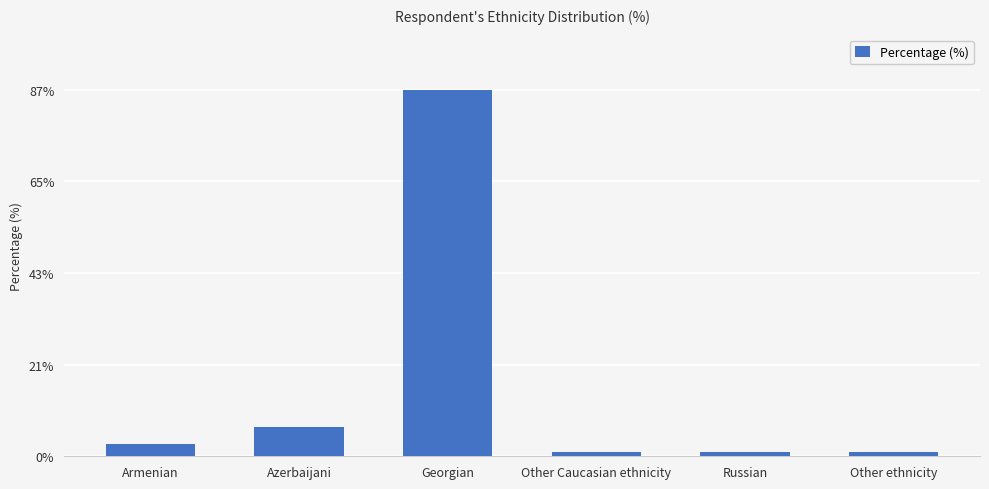

At which label is the value closest to 44?

Azerbaijani